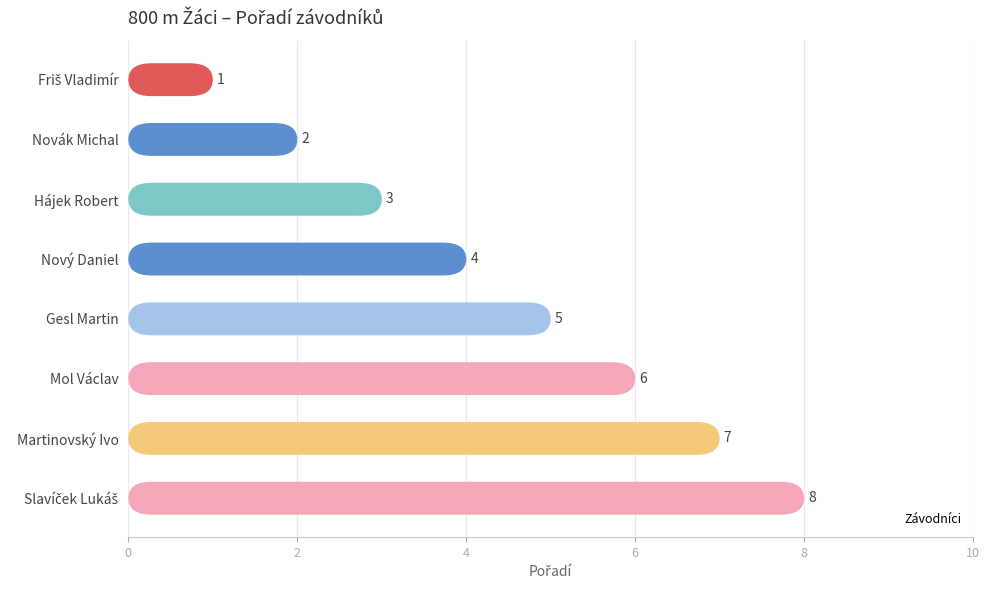

Reading left to right, what are all the values shown in this chart?

1	2	3	4	5	6	7	8